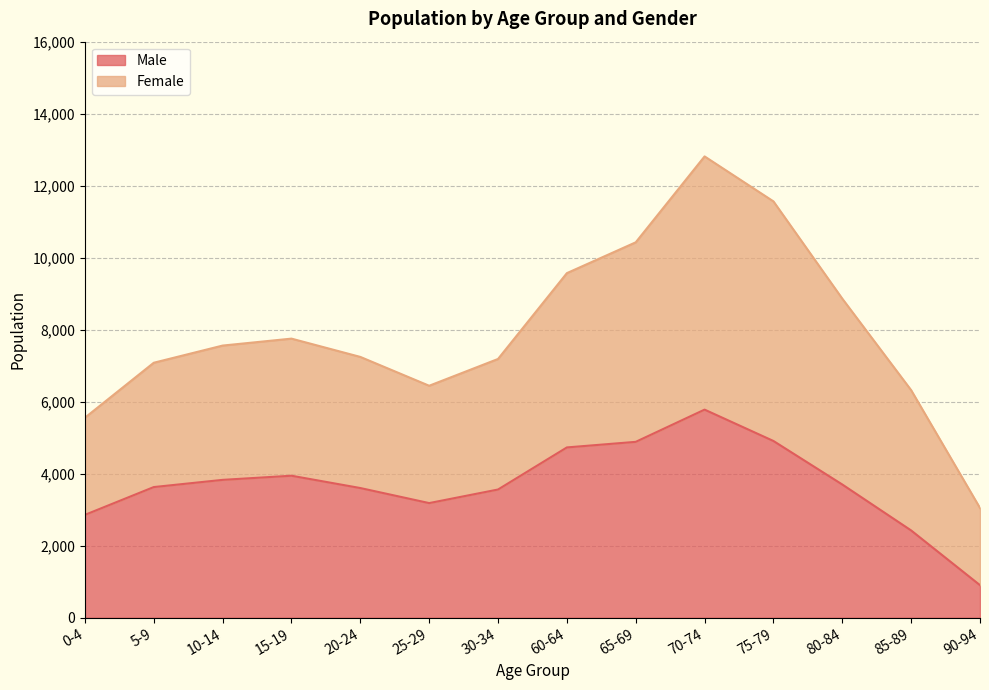

At which label does Male reach its minimum?

90-94